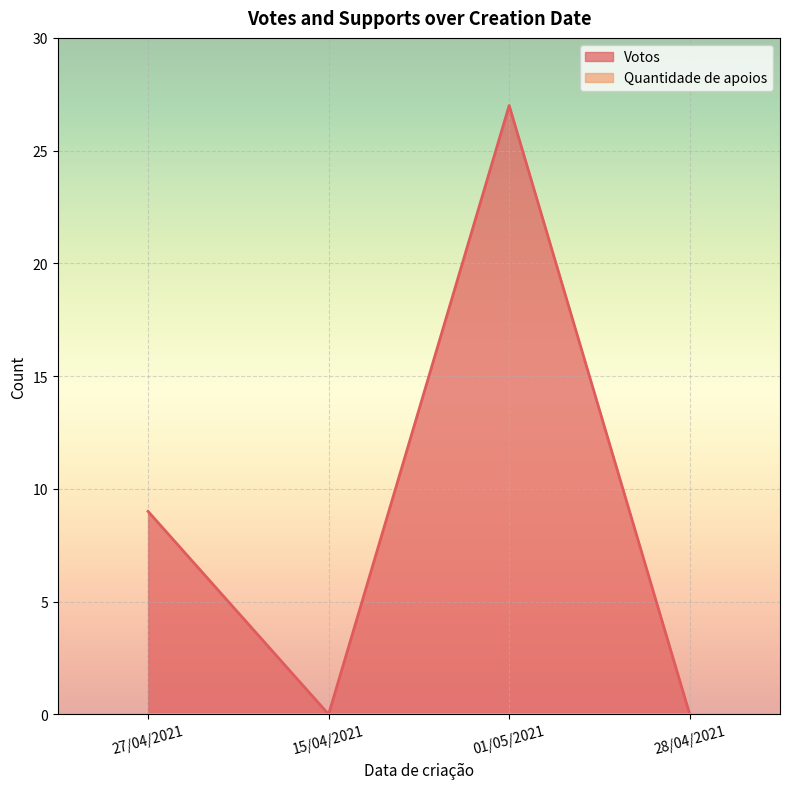

Reading left to right, extract all data points from this chart.

9	0	27	0